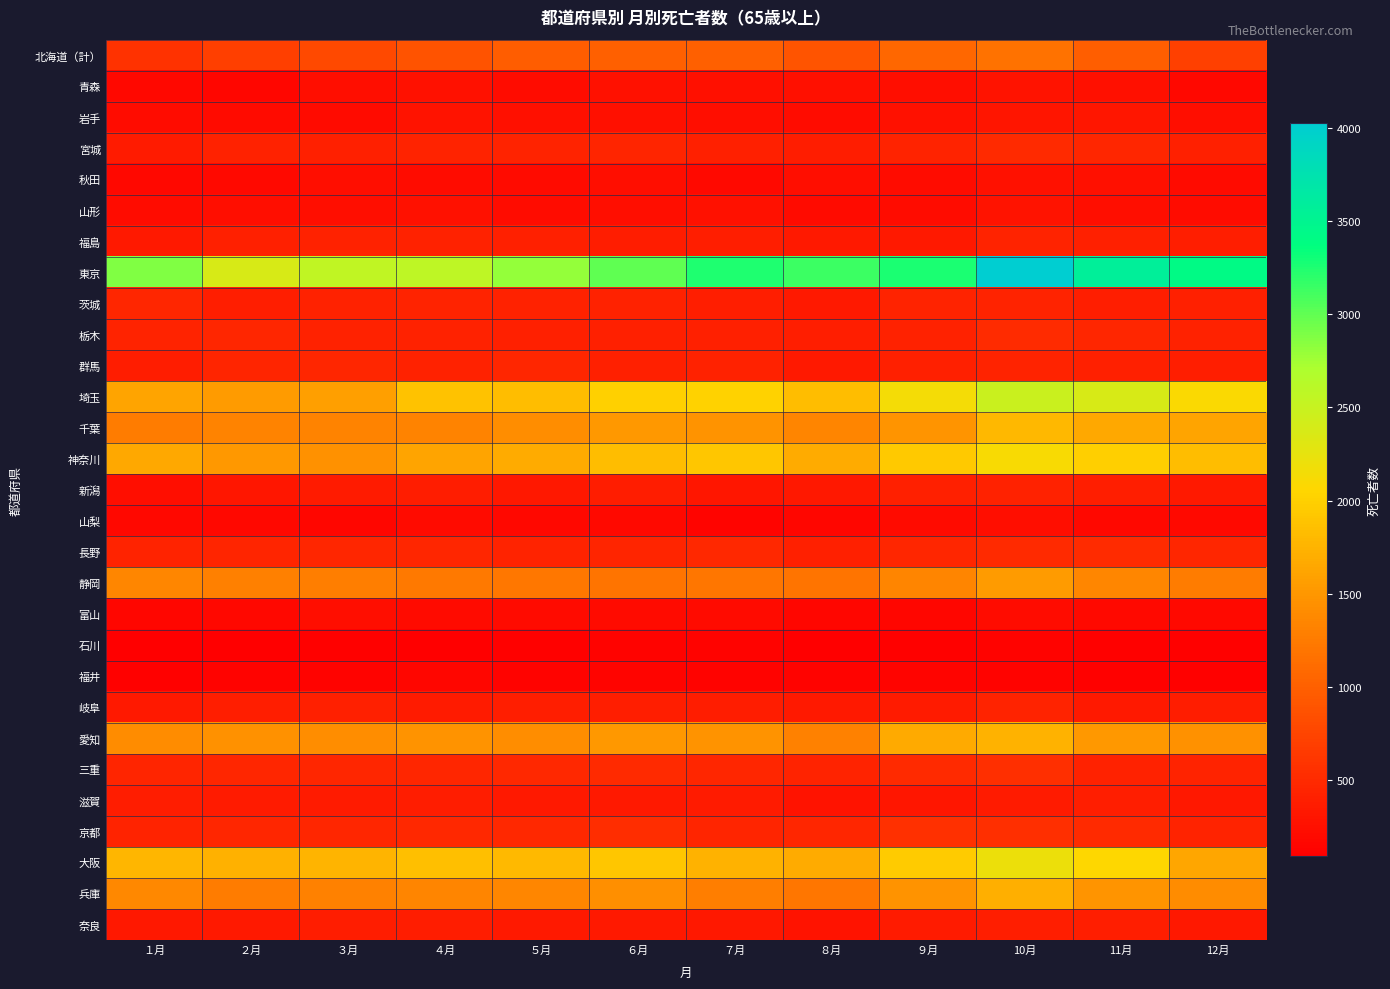

Rank the series at 12月 from lowest to highest value.

福井, 石川, 青森, 山梨, 富山, 秋田, 山形, 岩手, 滋賀, 奈良, 新潟, 岐阜, 群馬, 福島, 宮城, 茨城, 栃木, 京都, 三重, 長野, 北海道（計）, 静岡, 兵庫, 愛知, 千葉, 大阪, 神奈川, 埼玉, 東京